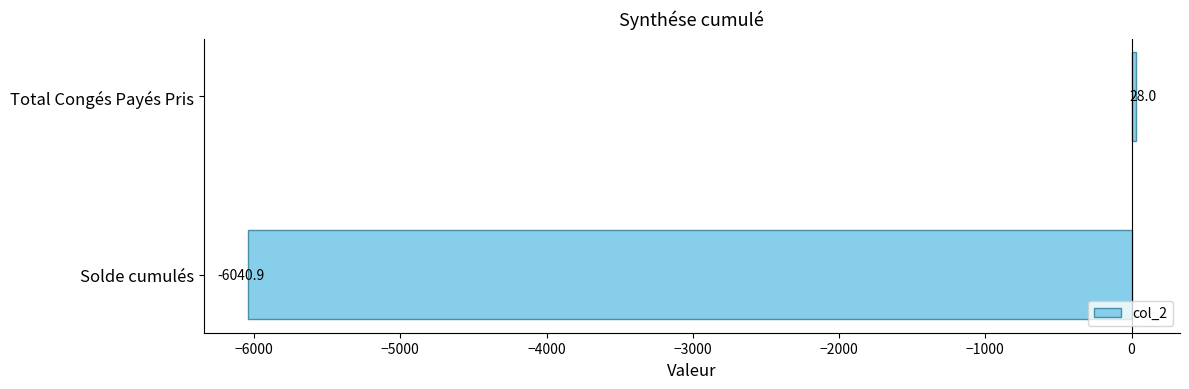

How many values are below 28?

1